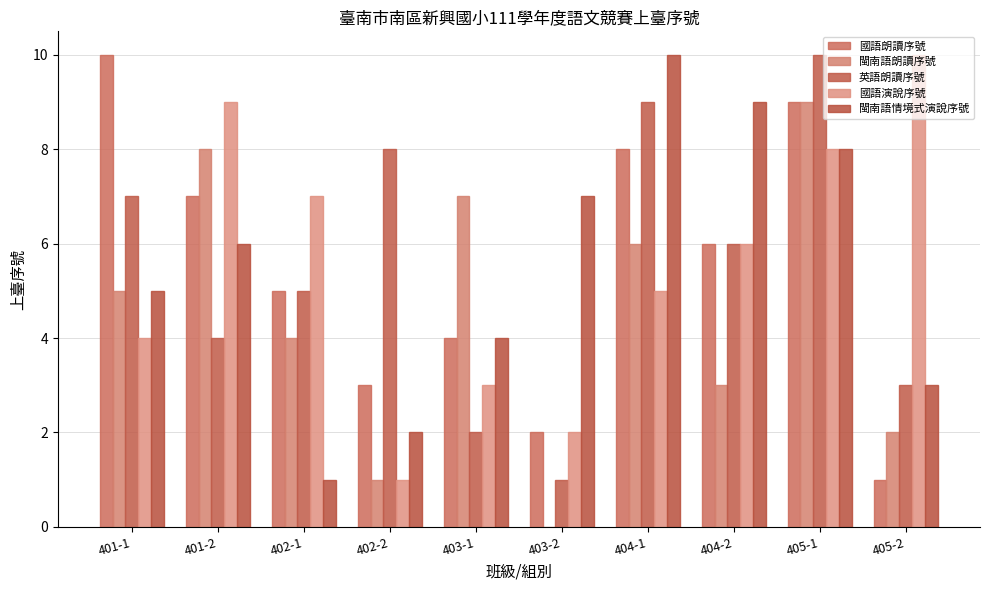

True or false: 閩南語情境式演說序號 has a value of 4 at 403-1.

True